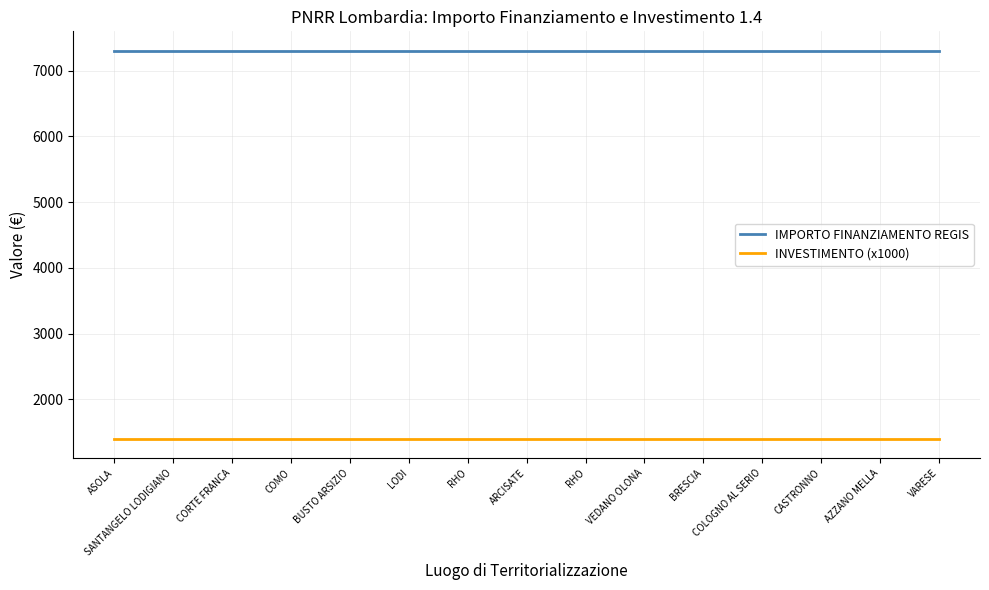

True or false: INVESTIMENTO (x1000) and IMPORTO FINANZIAMENTO REGIS cross at least once.

False